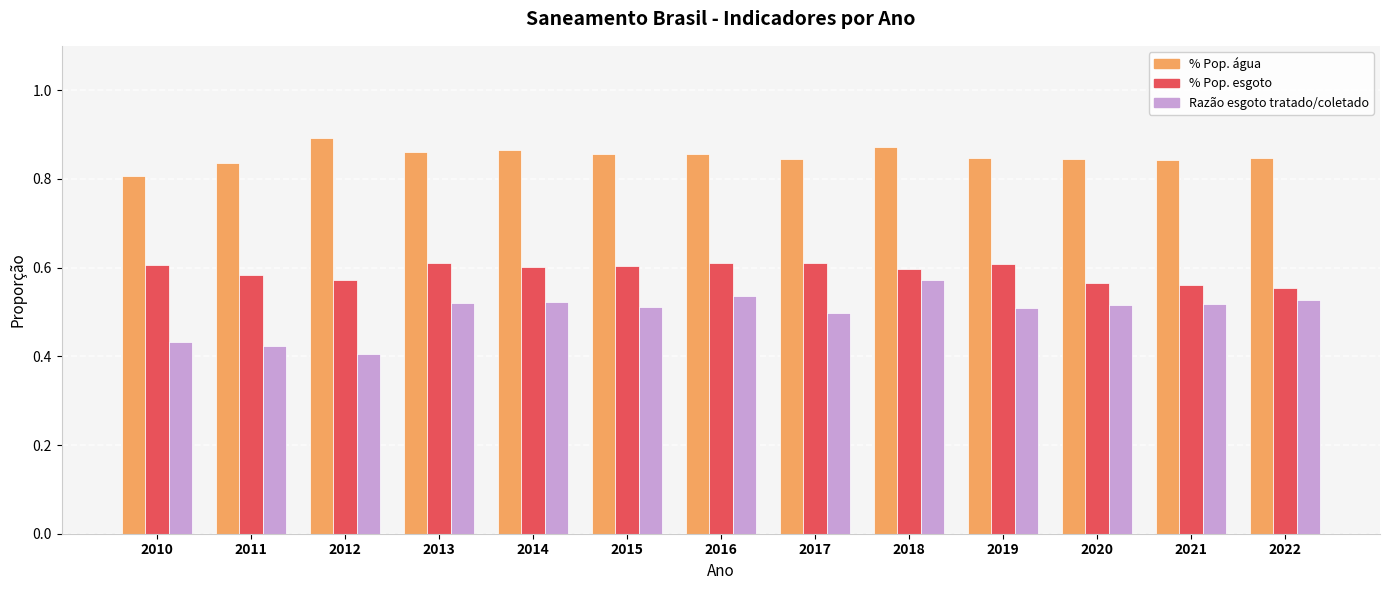

What is the total value across all series at 2013?

2.0